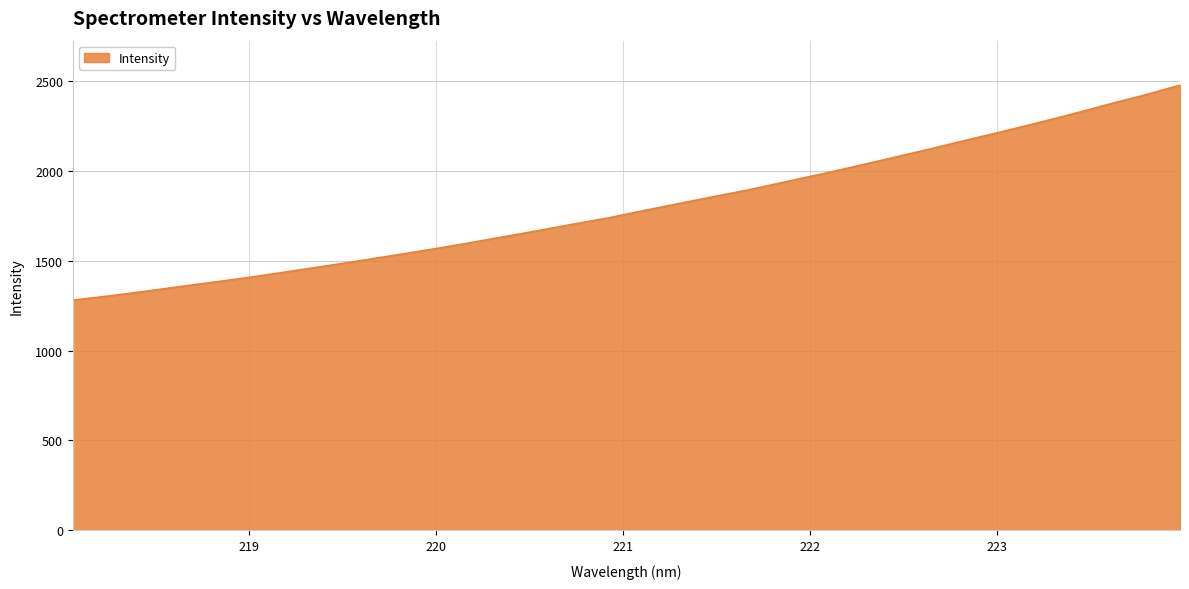

What is the smallest value displayed?

1280.0